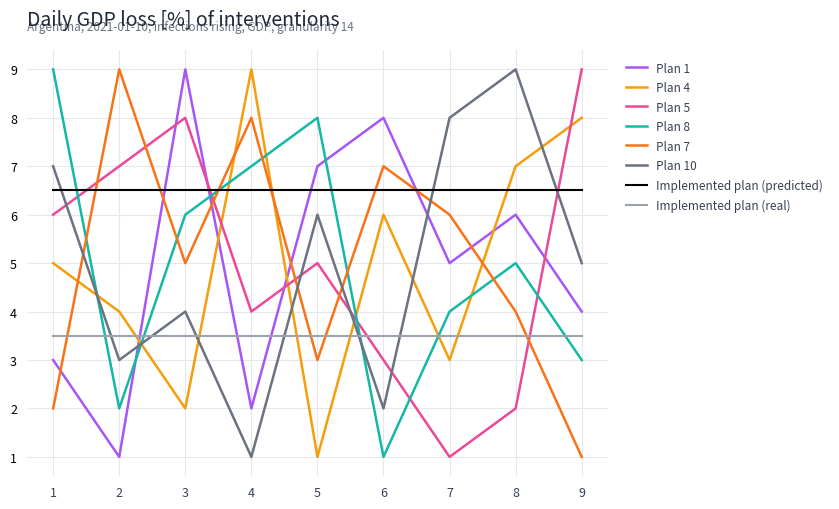

Between which two adjacent categories do Plan 5 and Plan 8 first intersect?

1 and 2